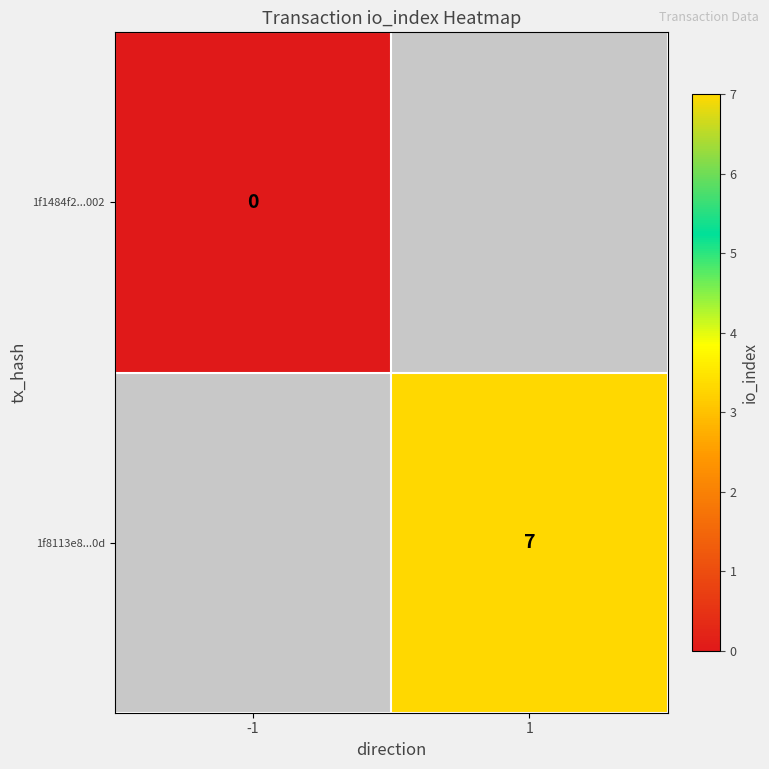

Is it true that 1f8113e8...0d equals 7 at 1?

True